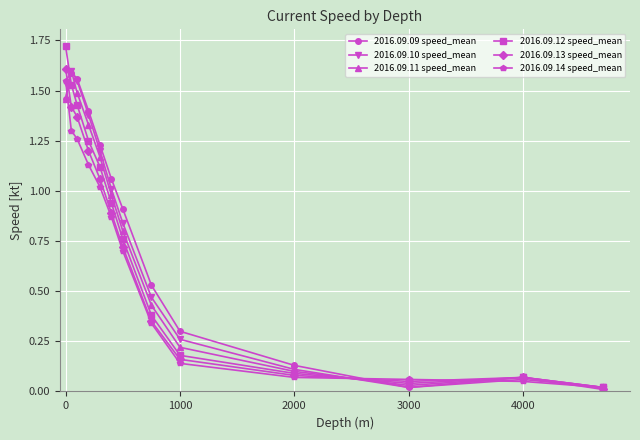

True or false: 2016.09.10 speed_mean has more than 2 points higher than both neighbors.

False